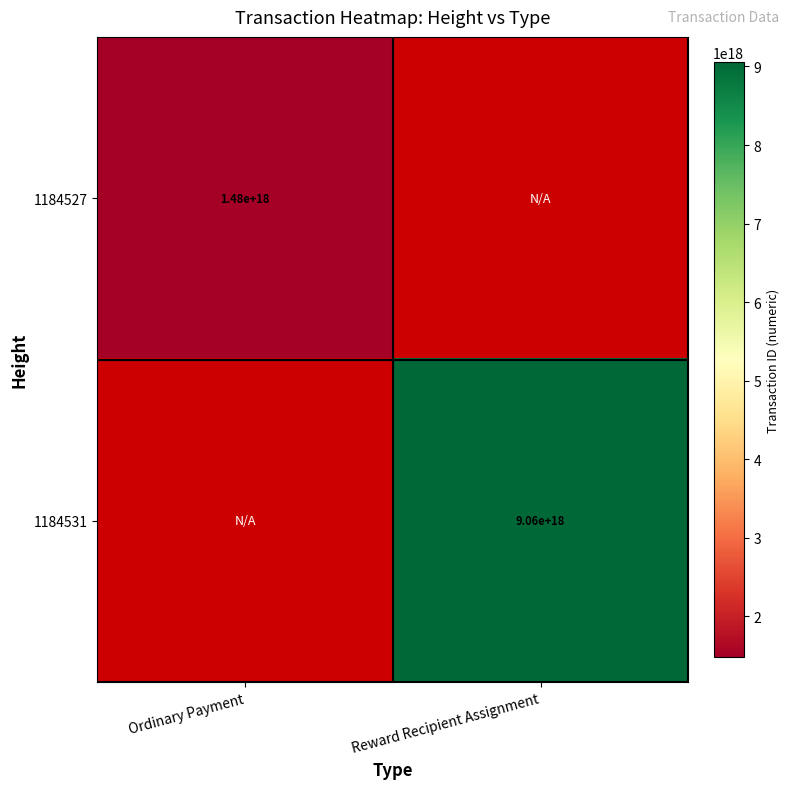

What is the smallest value displayed?

1481998194211844608.0